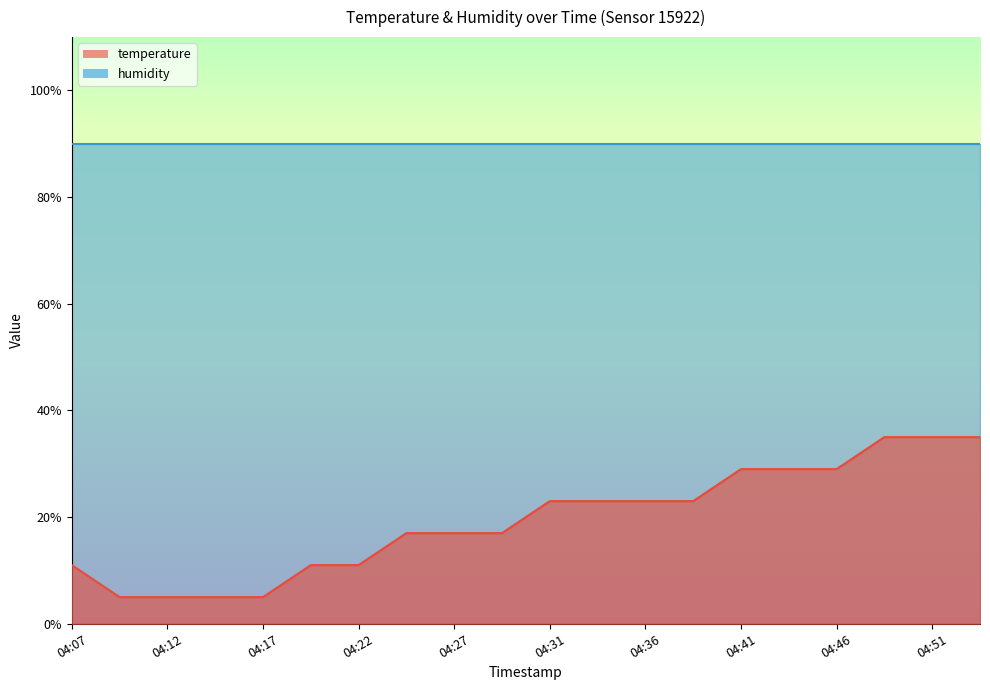

How many data points does each series have?

20